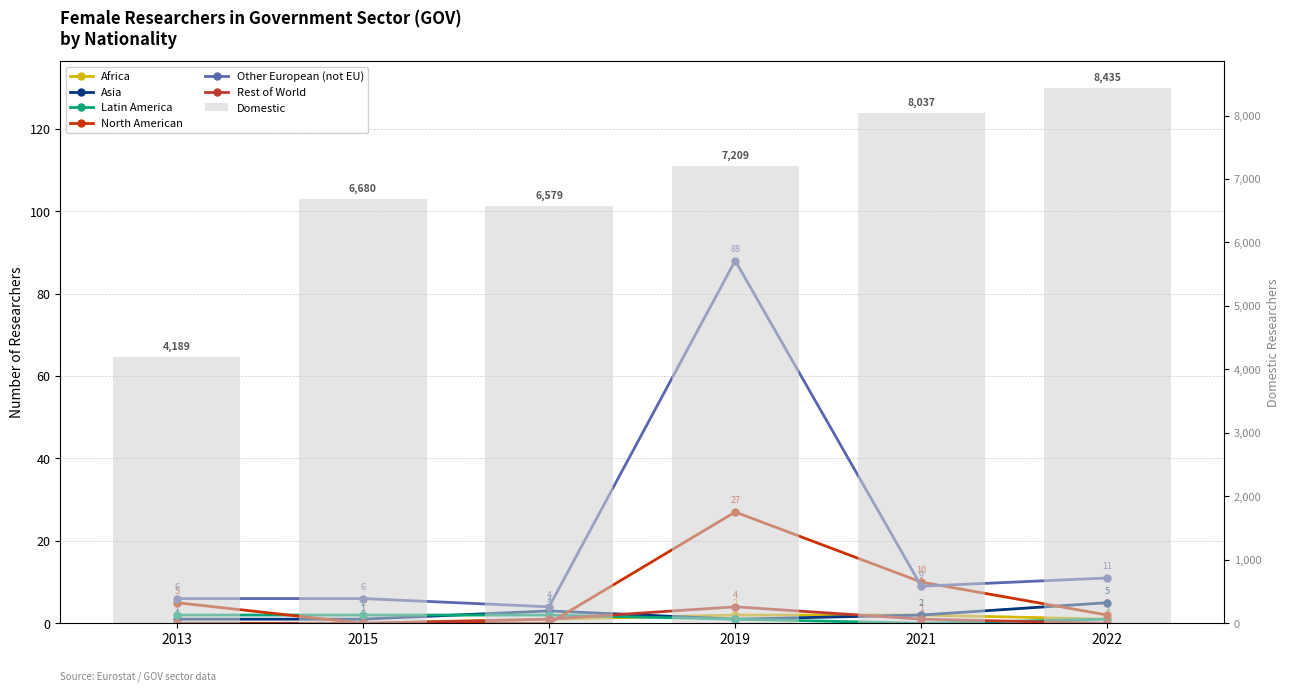

Is the value of Asia at 2021 greater than the value of Latin America at 2013?

No